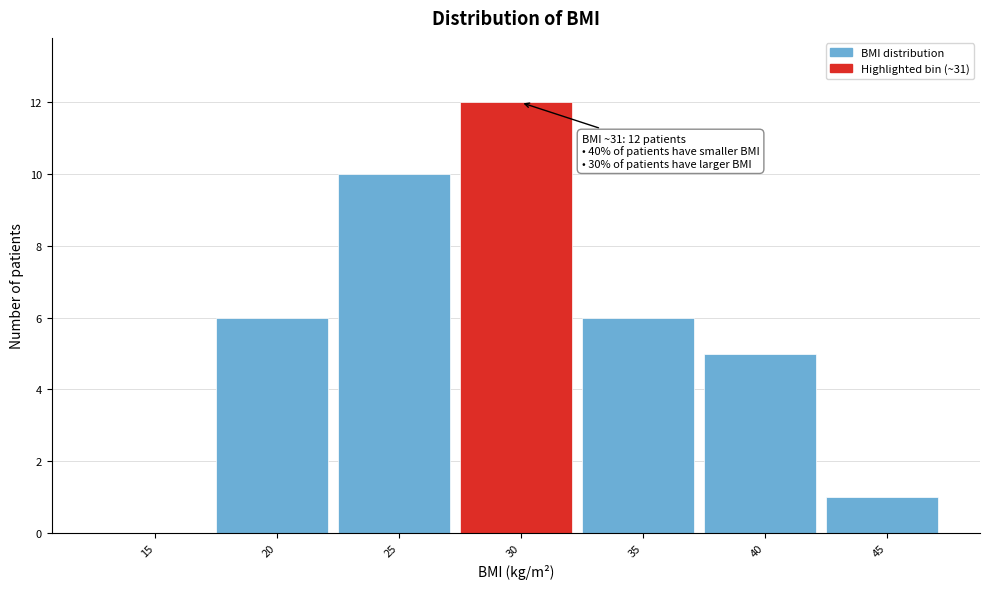

Reading left to right, what are all the values shown in this chart?

15=0	20=6	25=10	30=12	35=6	40=5	45=1